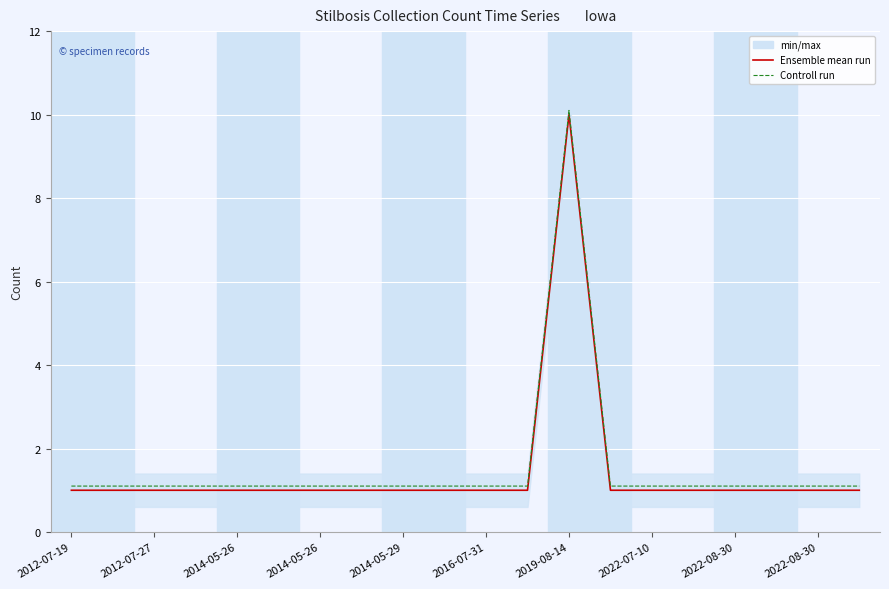

Which series has the largest range (max minus min)?

Ensemble mean run